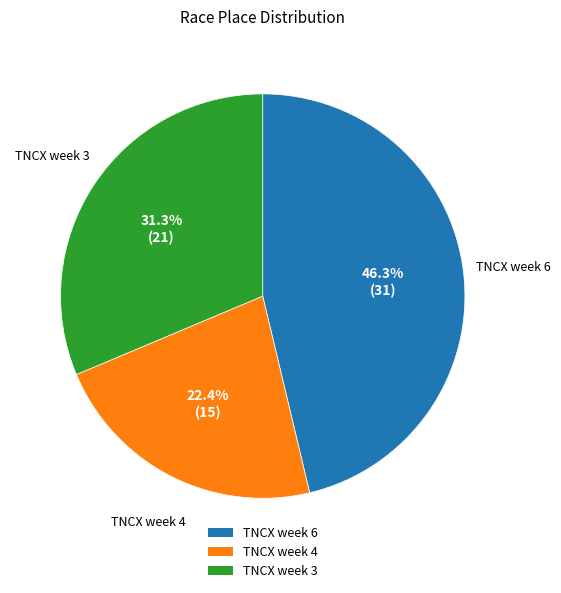

The TNCX week 6 slice represents 38% of the pie. True or false?

False